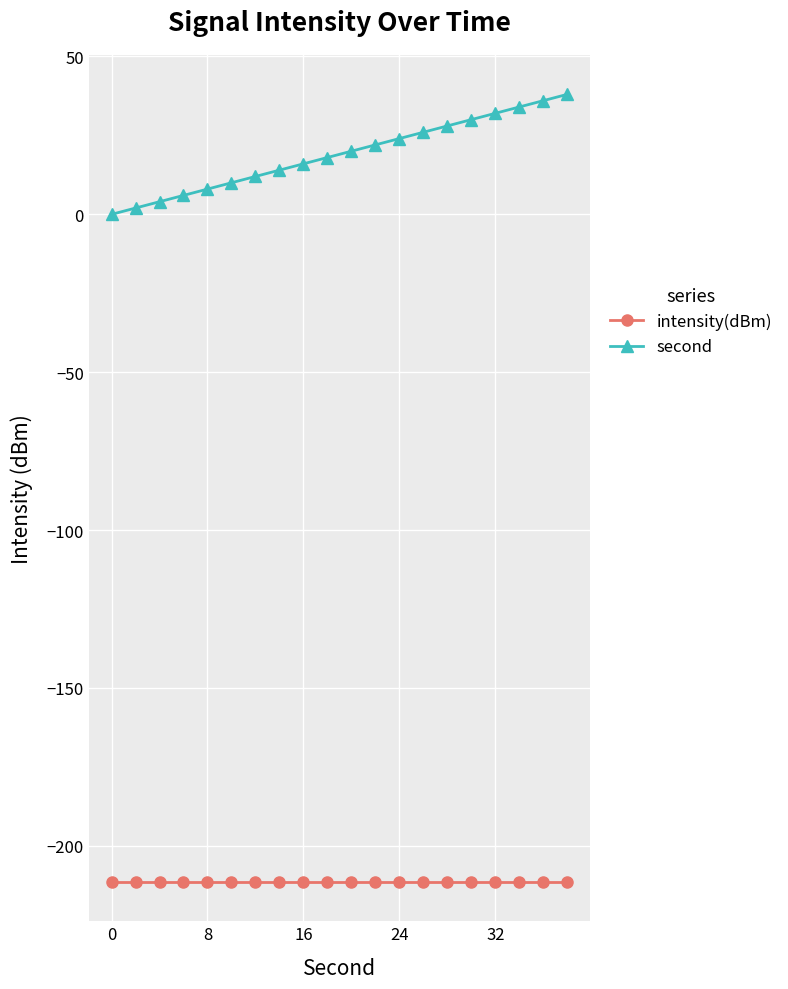

Rank the series by their maximum value, from highest to lowest.

second, intensity(dBm)